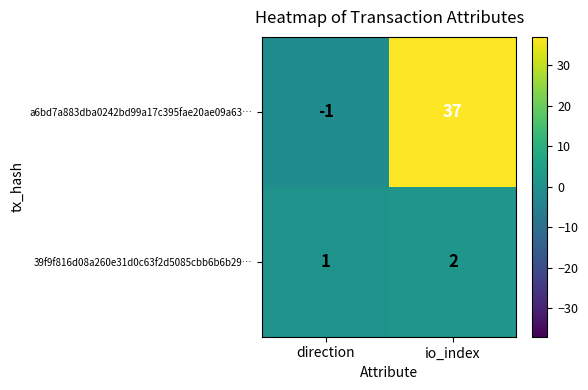

Rank the series by their maximum value, from highest to lowest.

a6bd7a883dba0242bd99a17c395fae20ae09a63…, 39f9f816d08a260e31d0c63f2d5085cbb6b6b29…